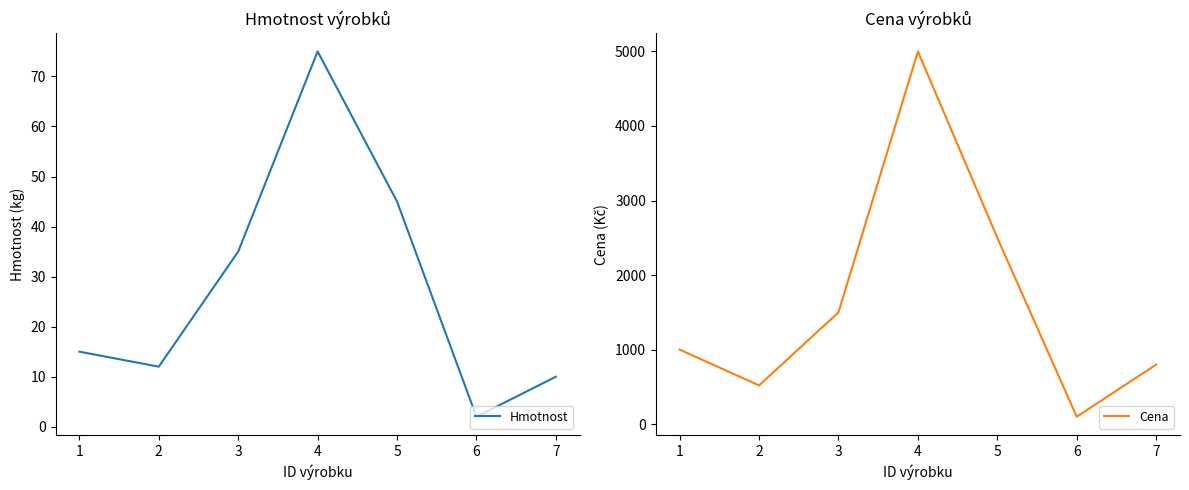

Is it true that Cena equals 520 at 2?

True